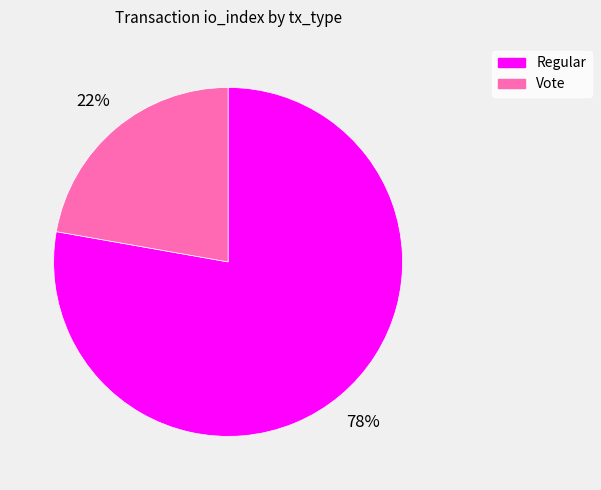

To the nearest percent, what portion does Regular represent?

78%